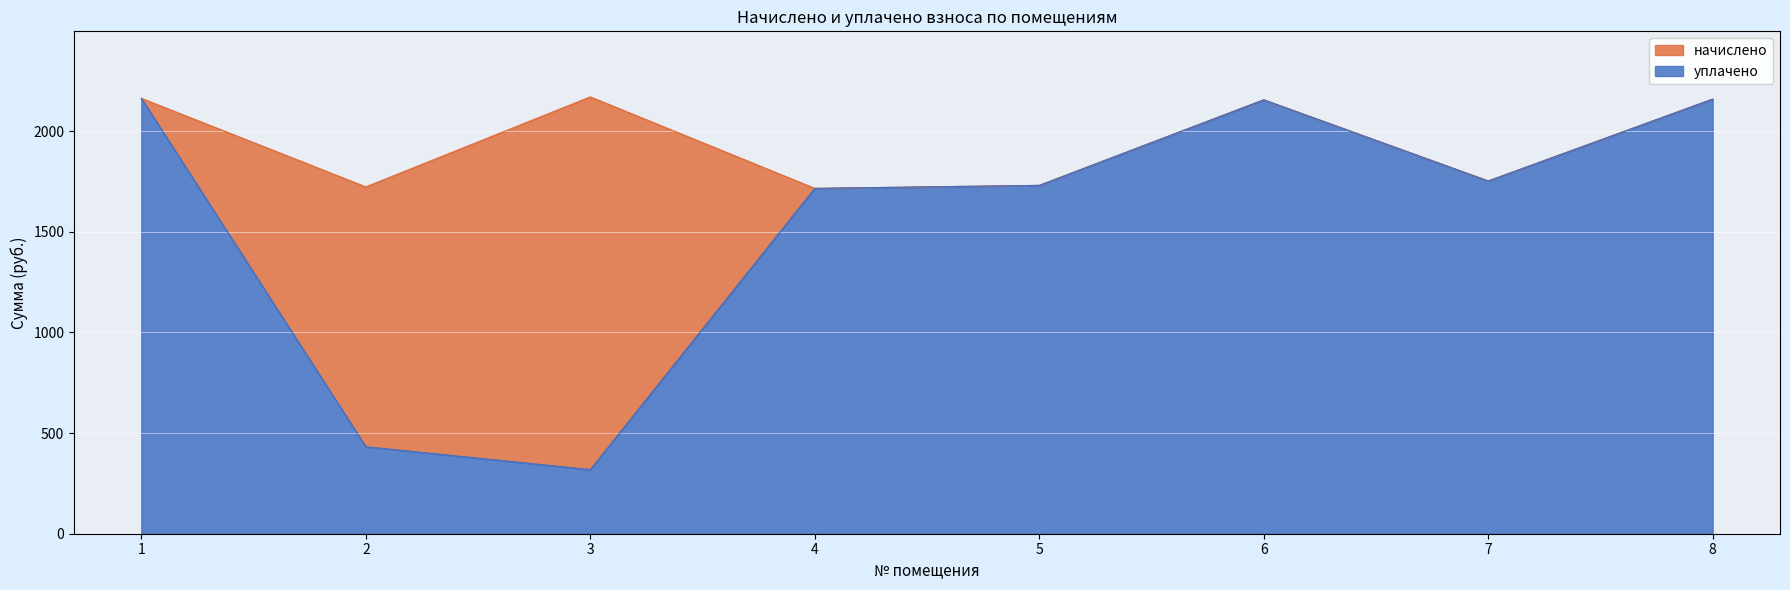

Reading left to right, what are all the values shown in this chart?

начислено: 1=2162.9	2=1723.0	3=2170.3	4=1715.7	5=1730.3	6=2155.6	7=1752.4	8=2159.3
уплачено: 1=2162.9	2=432.2	3=318.7	4=1715.7	5=1730.7	6=2155.6	7=1752.4	8=2159.3